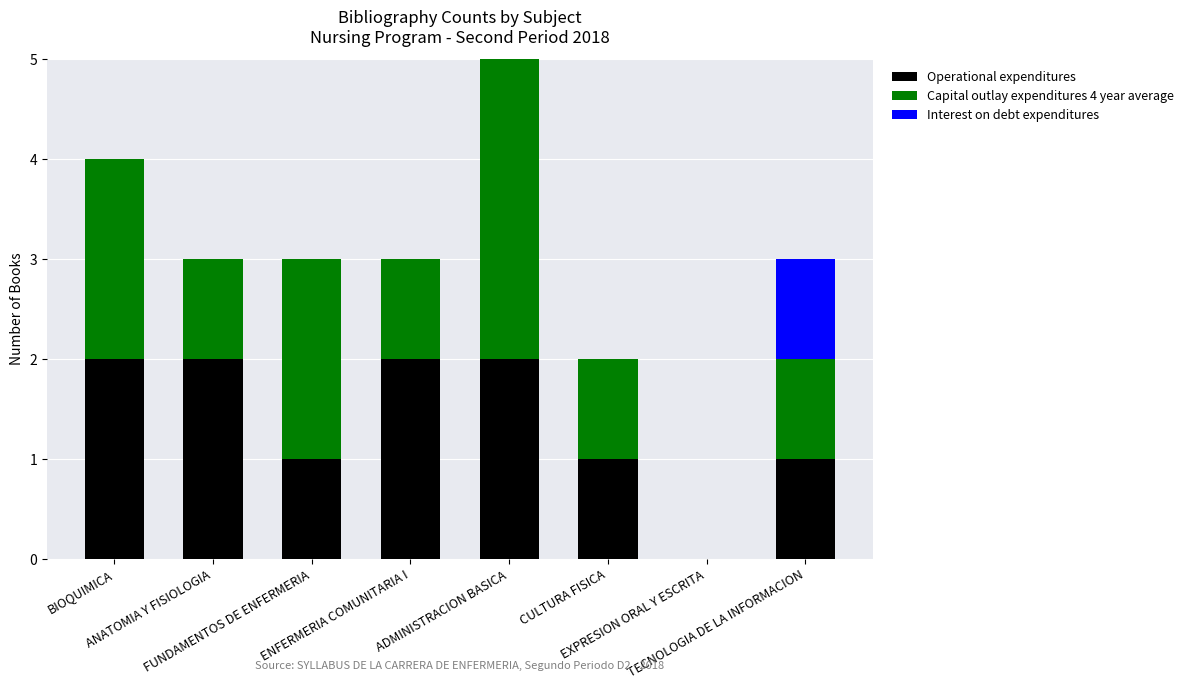

What are all the series names shown in the legend?

Operational expenditures, Capital outlay expenditures 4 year average, Interest on debt expenditures